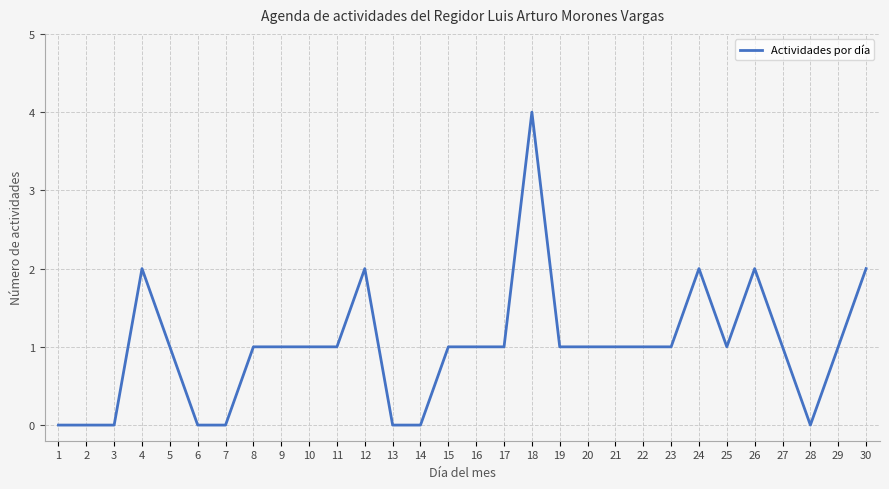

True or false: the data shows 1 at 9.

True